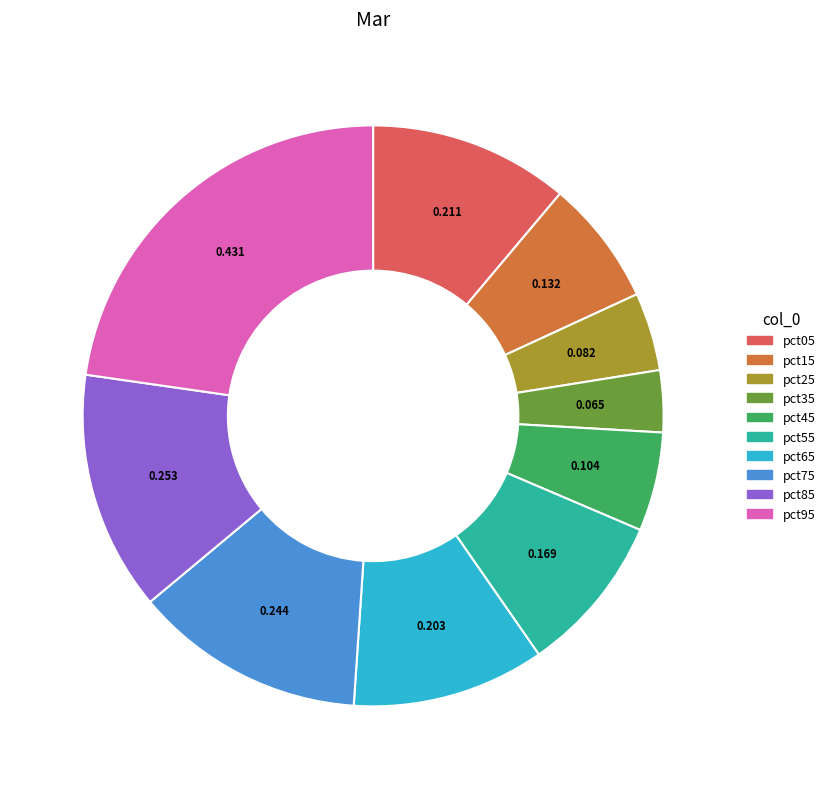

What is the smallest slice in the pie chart?

pct35